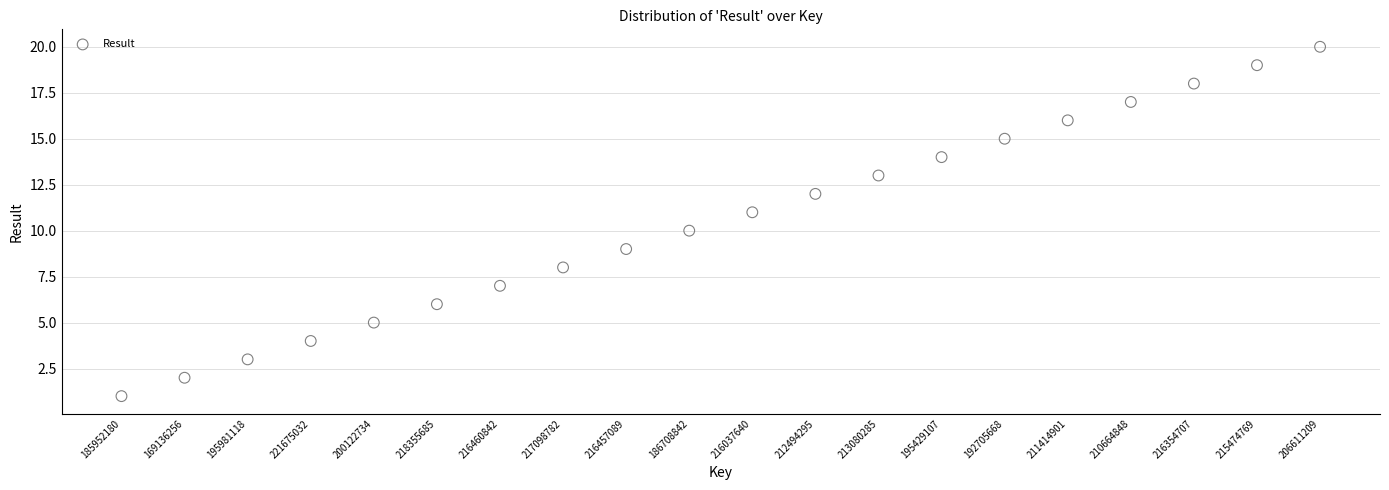

What is the range of Y values (max minus min)?

19